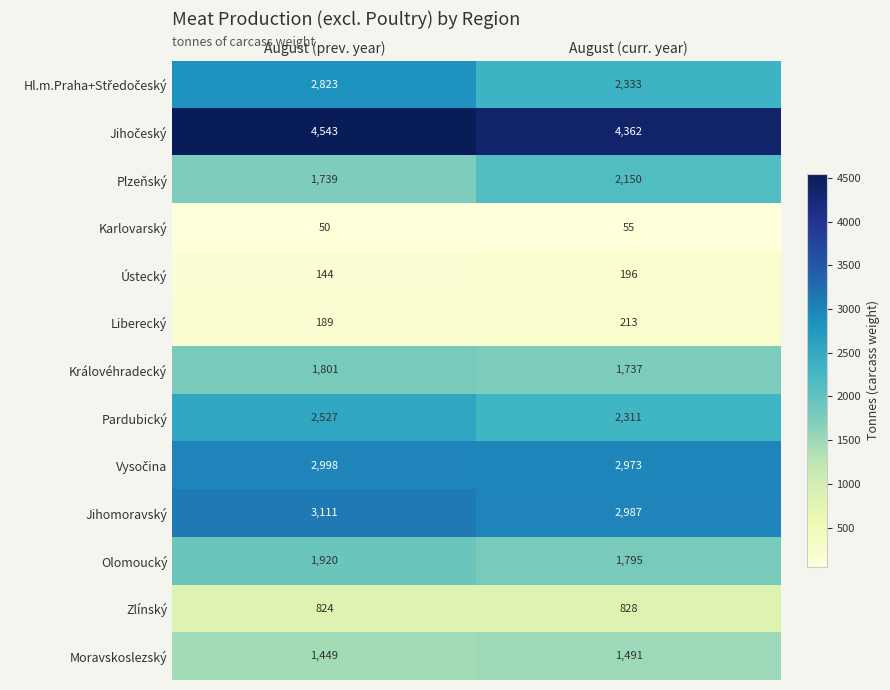

Where is Olomoucký nearest to the value 1857?

August (curr. year)